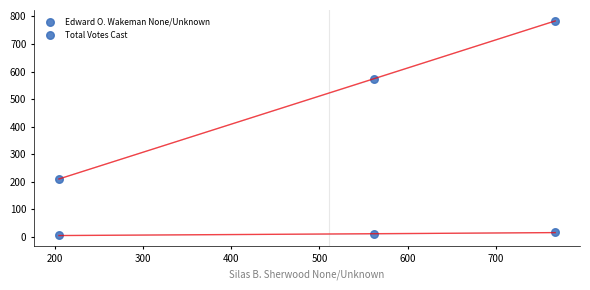

How many data points are displayed?

6